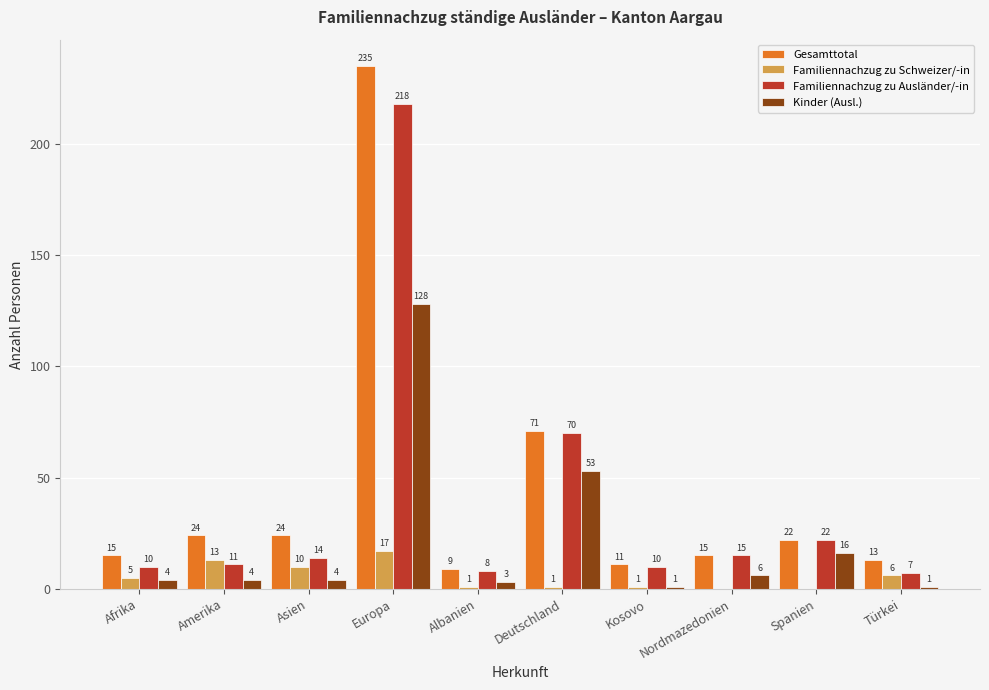

At which label is Gesamttotal closest to 122?

Deutschland